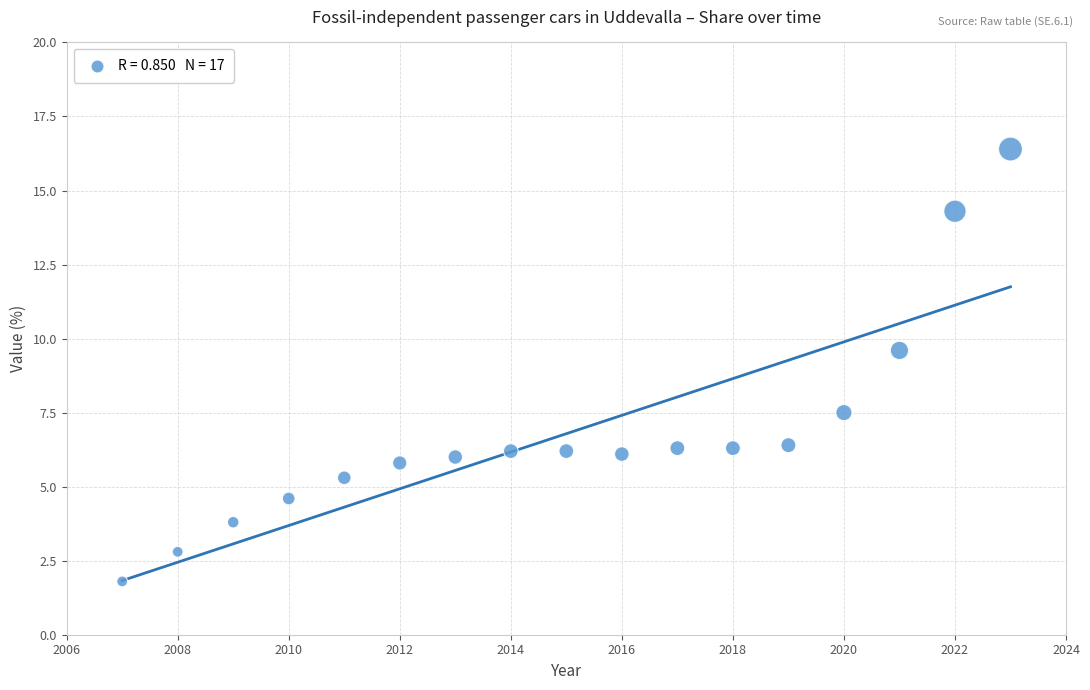

What is the range of X values (max minus min)?

16.0